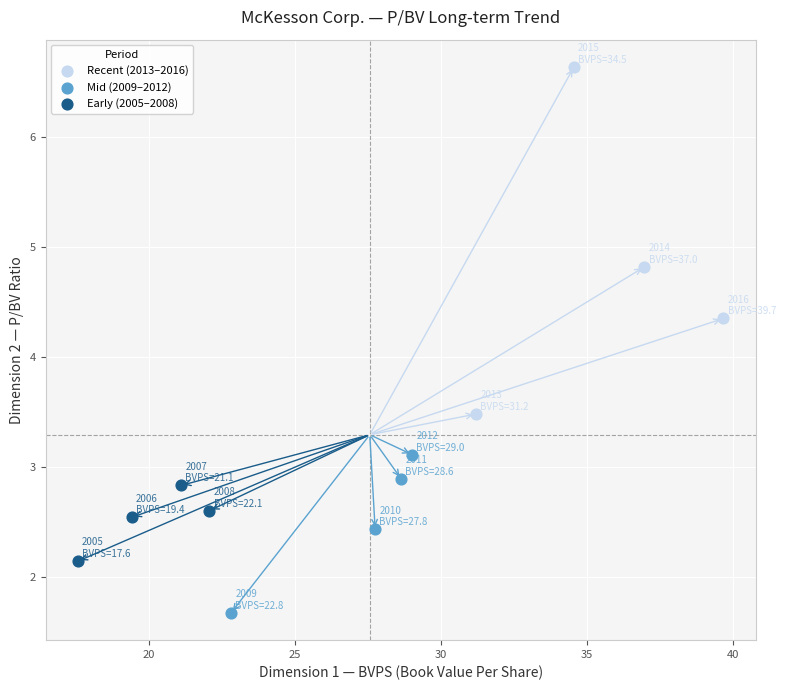

Which series contains the highest Y value?

Recent (2013–2016)